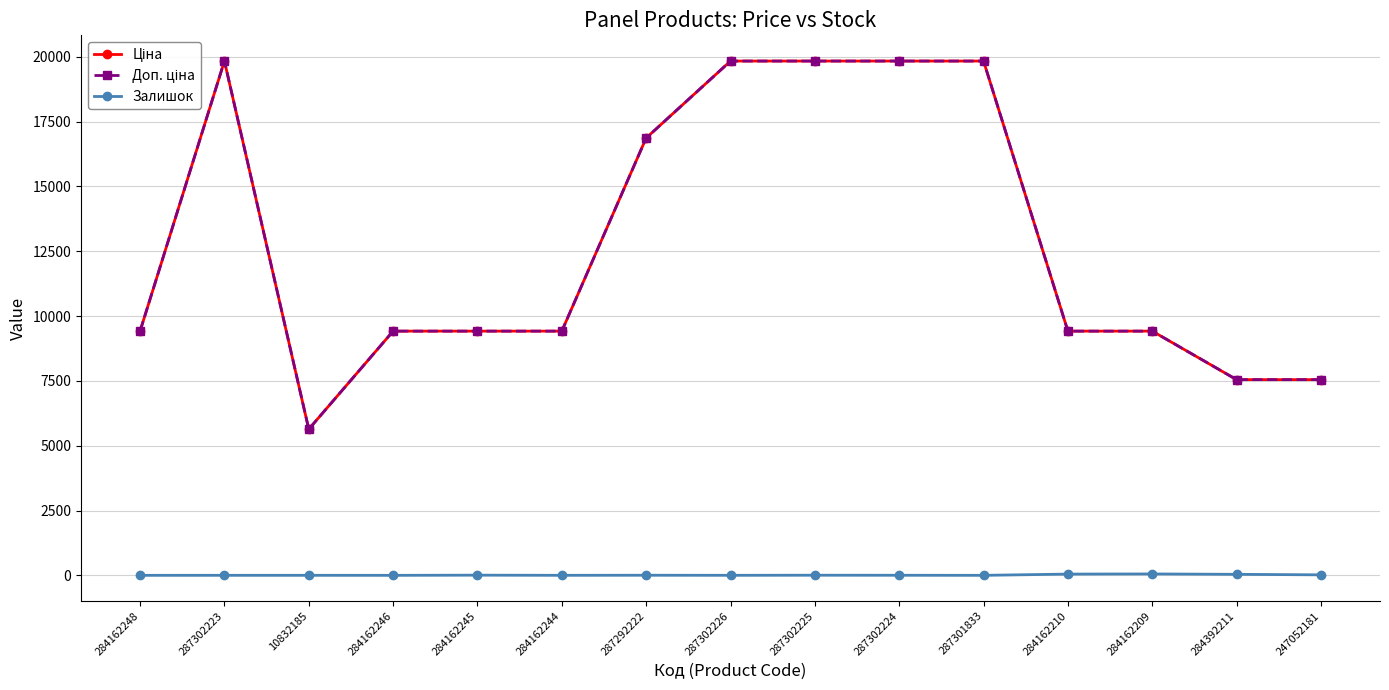

What is the label of the 14th point from the right?

287302223